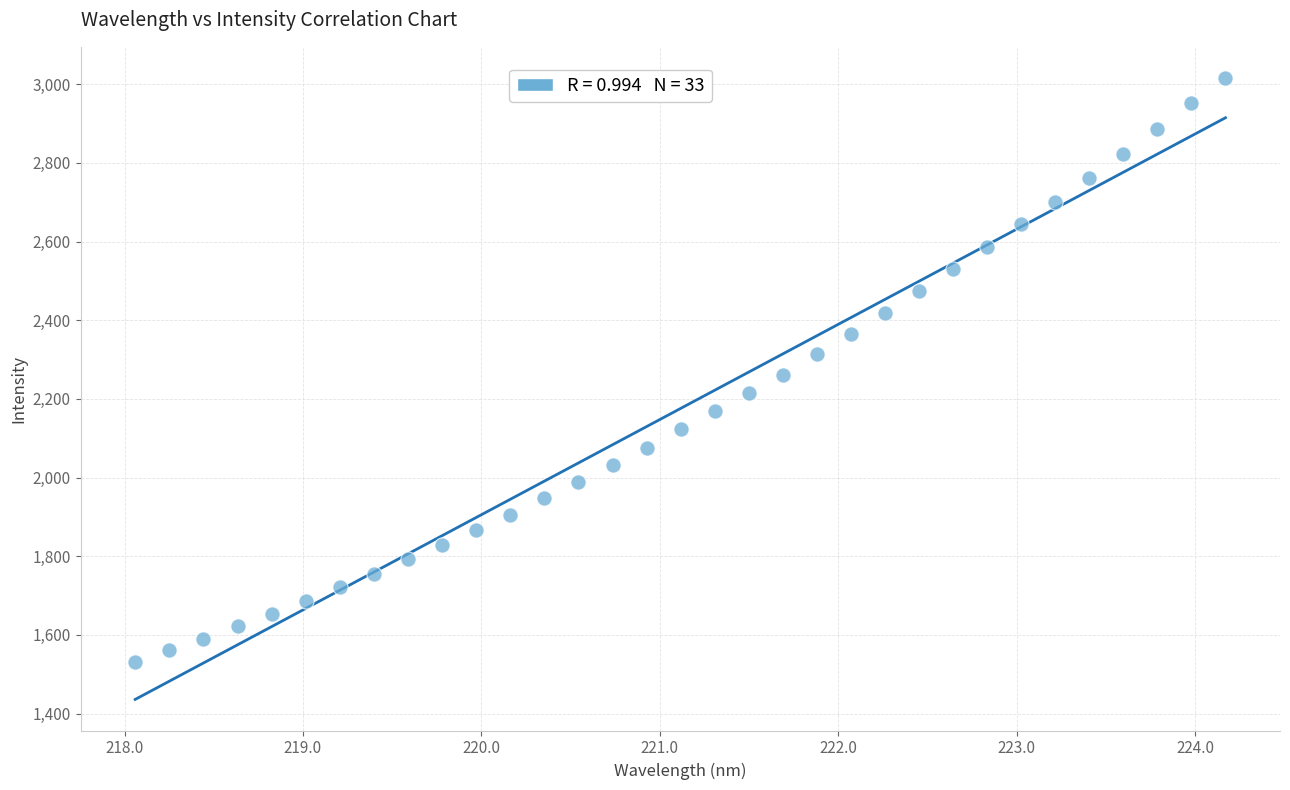

What is the range of X values (max minus min)?

6.1